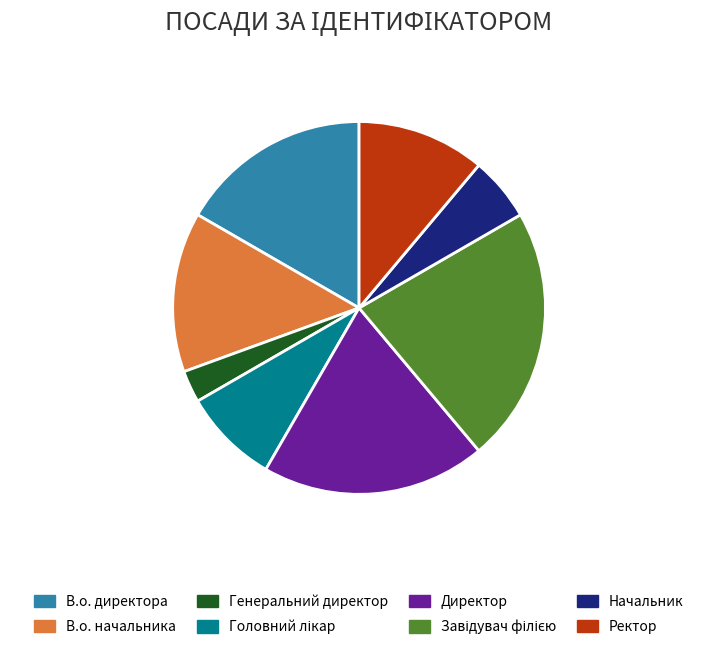

Which slice is the smallest?

Генеральний директор